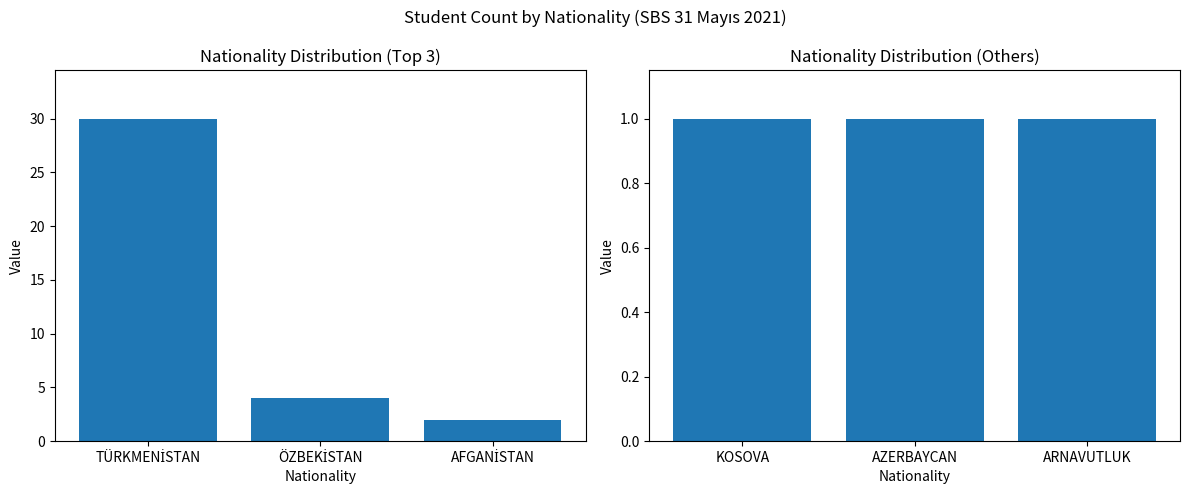

Count the number of data series in this chart.

1